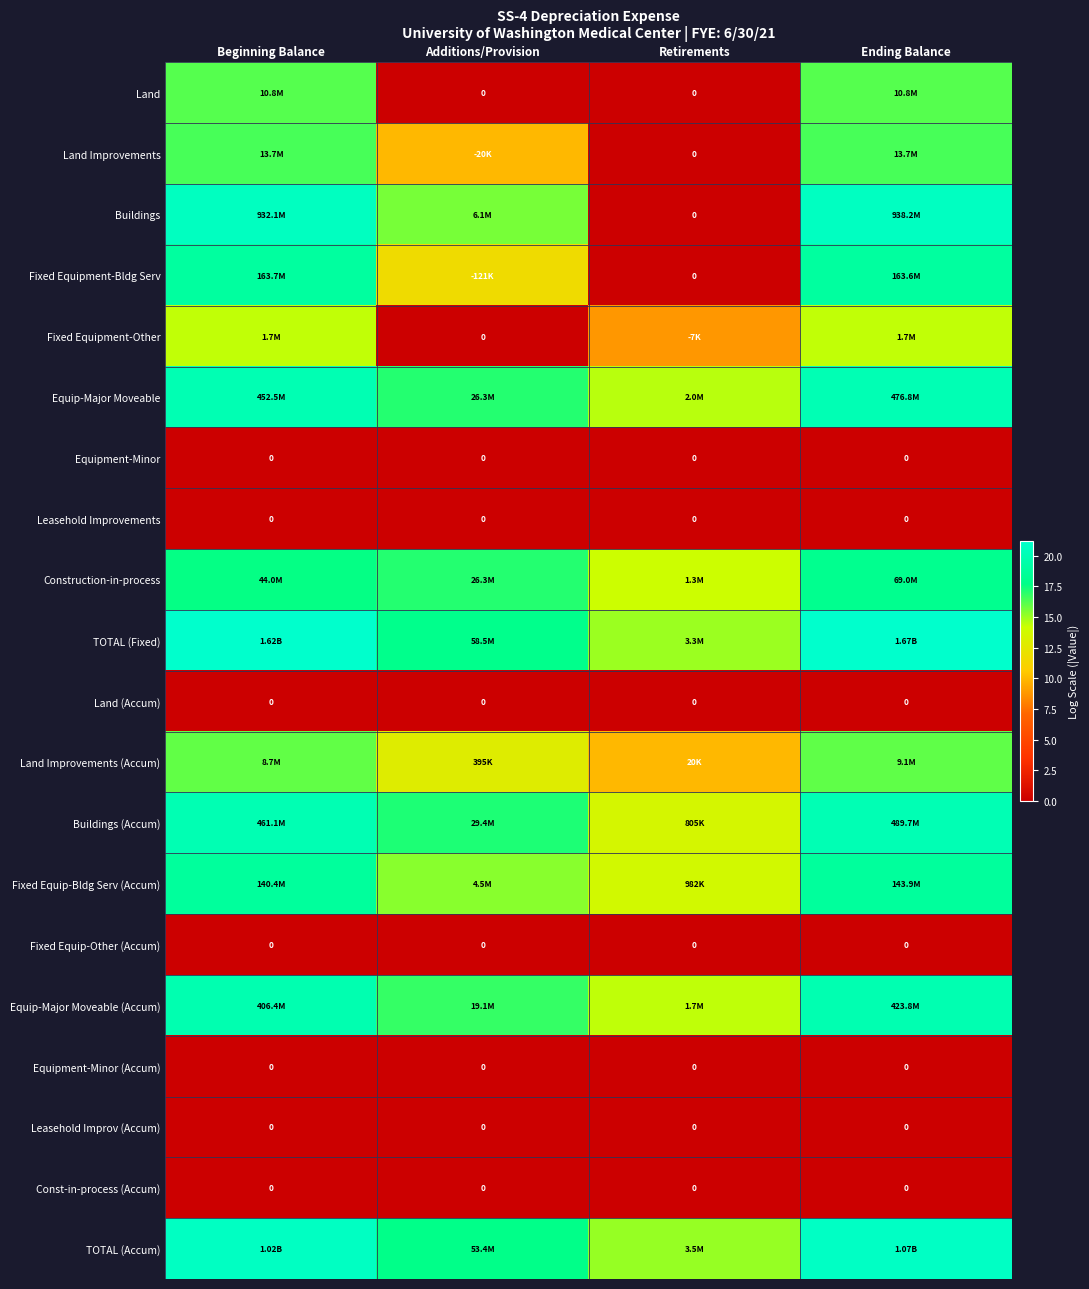

How many data points in Fixed Equipment-Other are less than 14?

2